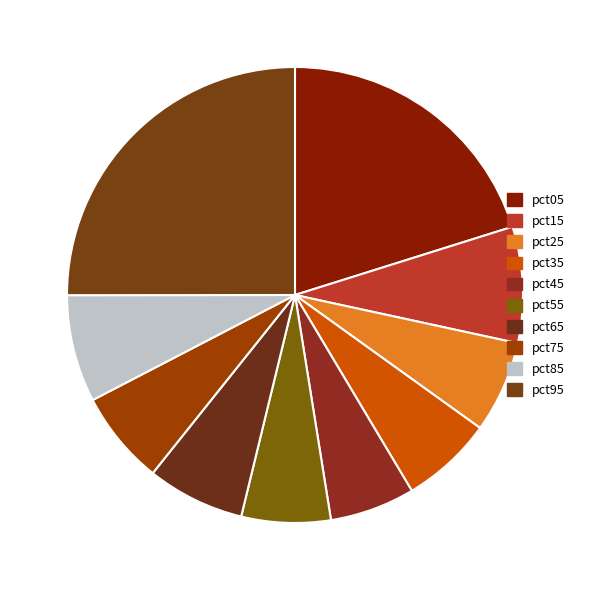

How many segments does this pie chart have?

10